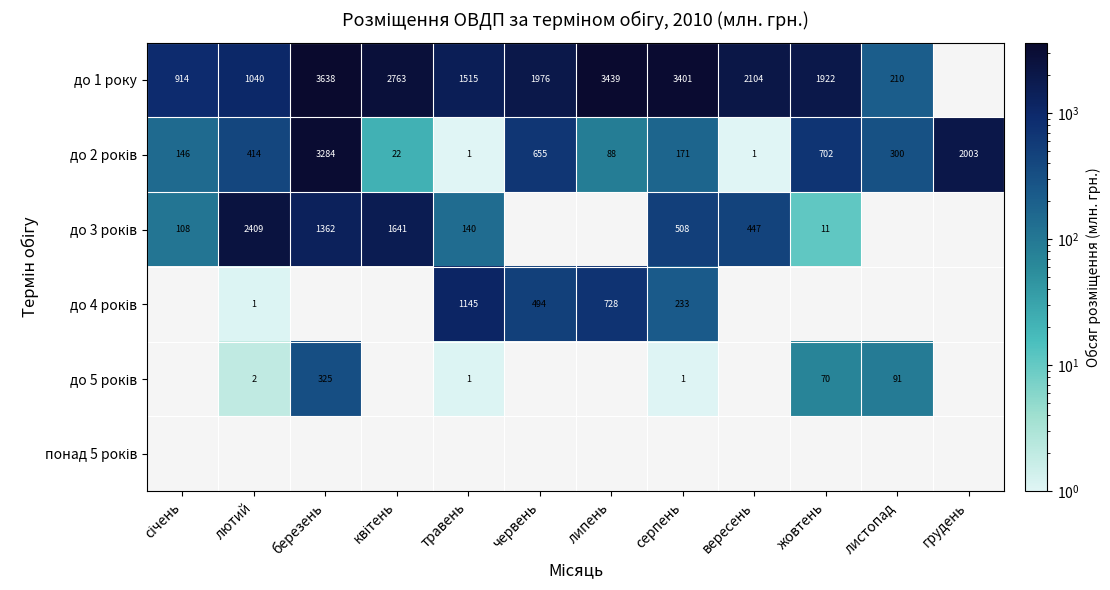

True or false: до 1 року has a value of 210.4 at листопад.

True